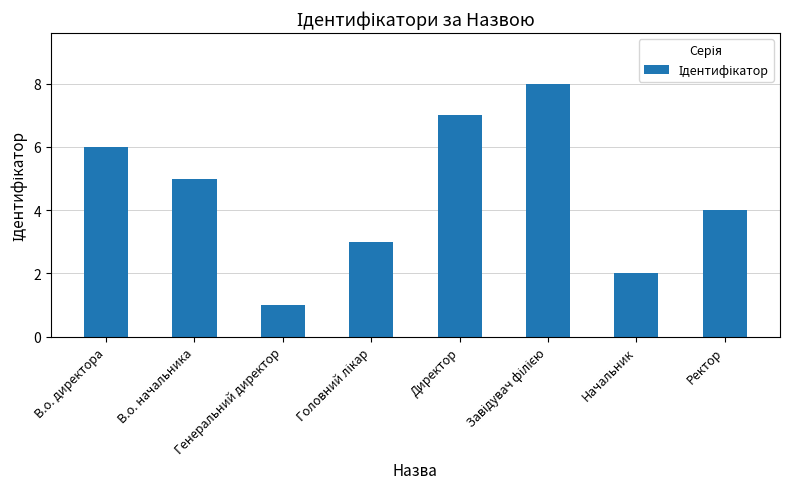

What is the minimum value shown in the chart?

1